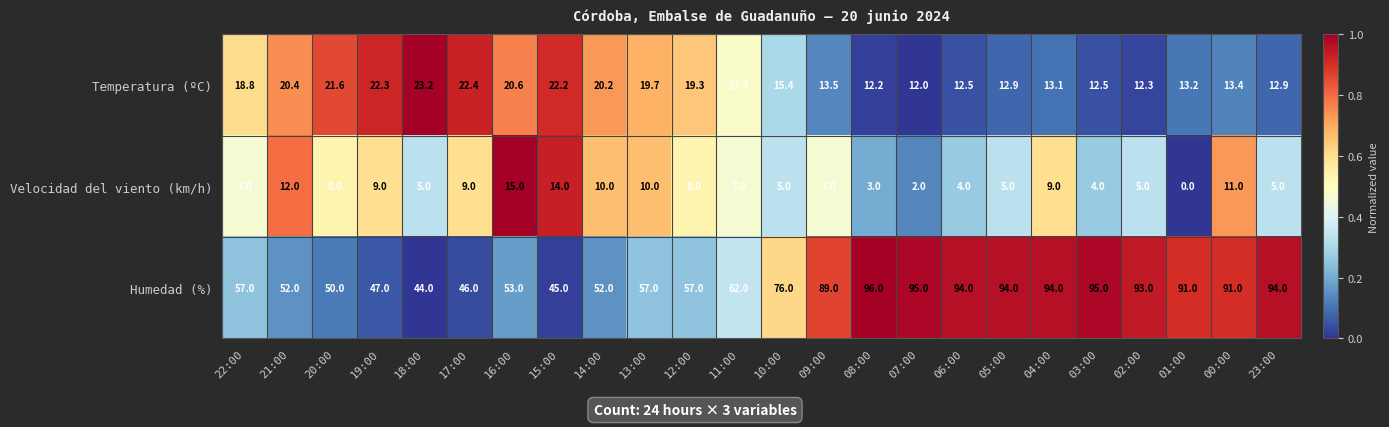

Rank the series at 18:00 from highest to lowest value.

Humedad (%), Temperatura (ºC), Velocidad del viento (km/h)